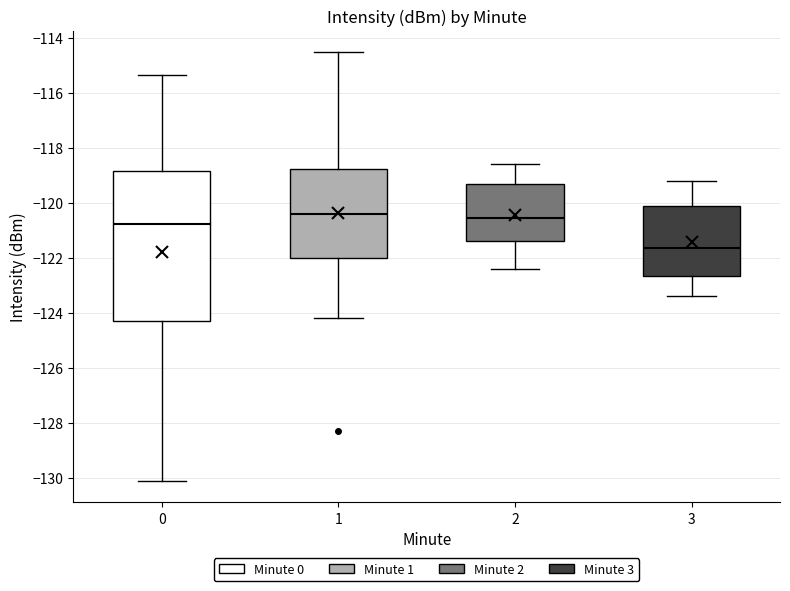

Reading left to right, transcribe this box plot: for each box, give where its median line is, the range the box spans, and where its two whiskers end, as read against the y-axis. The values are not printed on the chart, so give them approximately, as read against the axis.

0: median -120.8, box -124.4 to -118.8, whiskers -130.2 to -115.4
1: median -120.4, box -122.0 to -118.8, whiskers -124.2 to -114.6
2: median -120.6, box -121.4 to -119.4, whiskers -122.4 to -118.6
3: median -121.6, box -122.6 to -120.2, whiskers -123.4 to -119.2